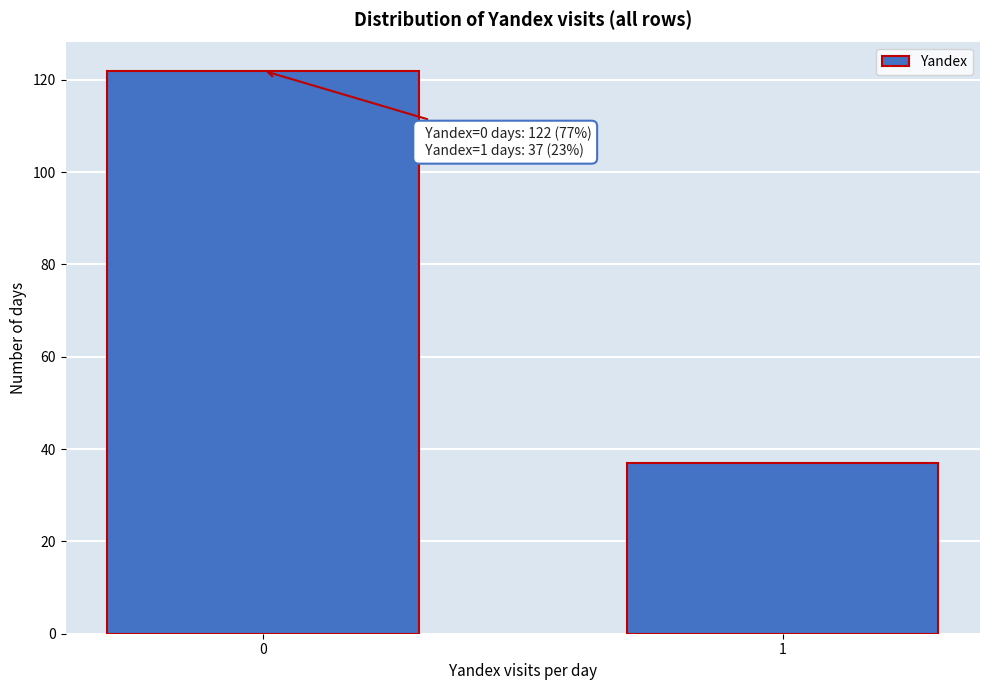

Reading left to right, extract all data points from this chart.

0=122	1=37